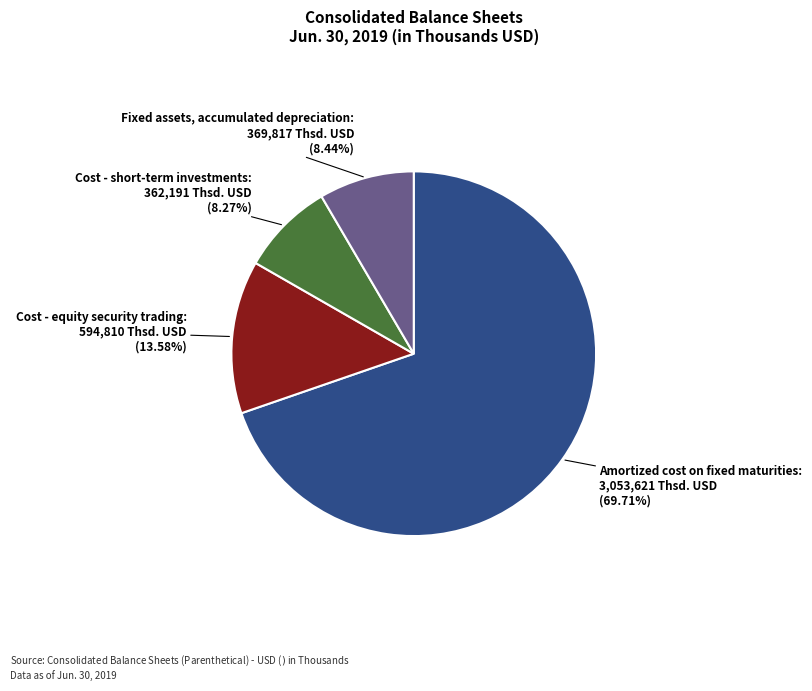

Count the number of slices in the pie.

4